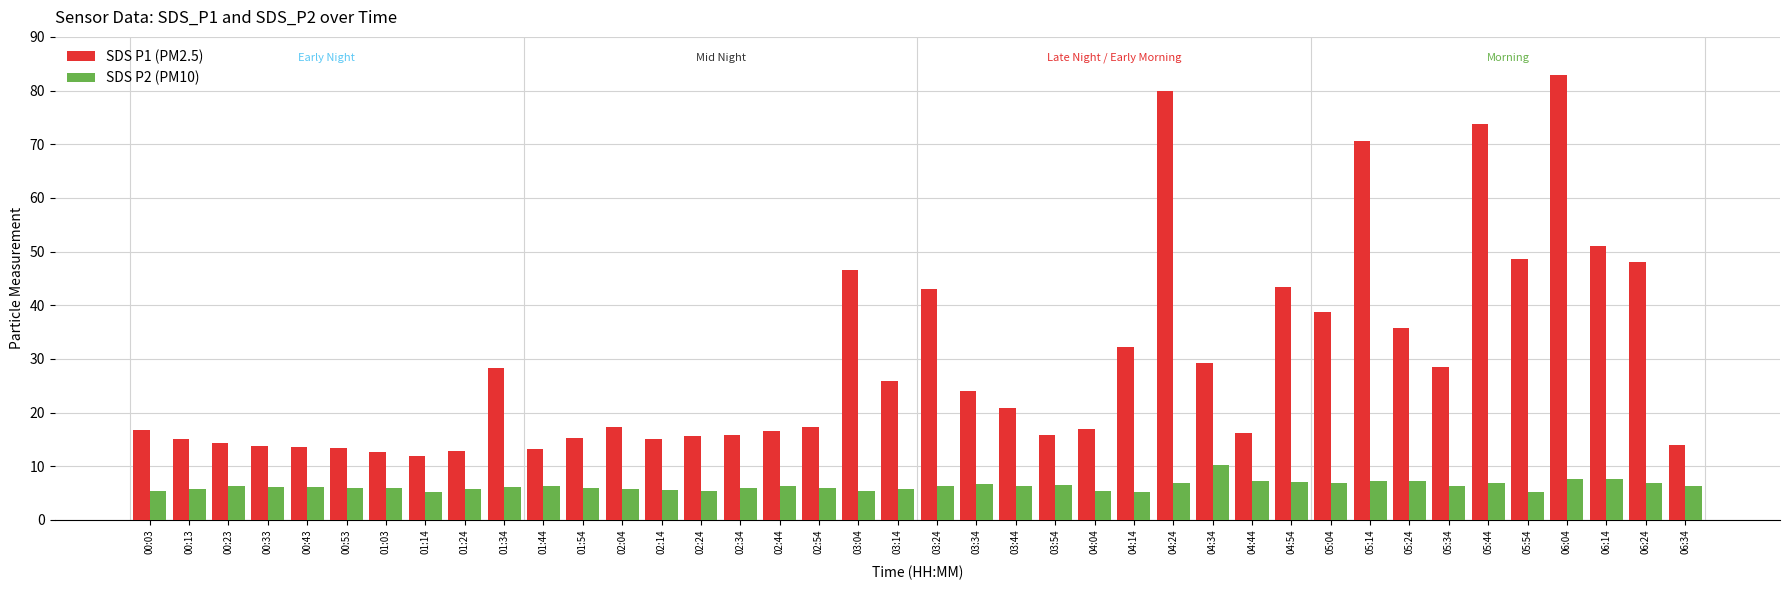

Which series has the widest spread of values?

SDS P1 (PM2.5)